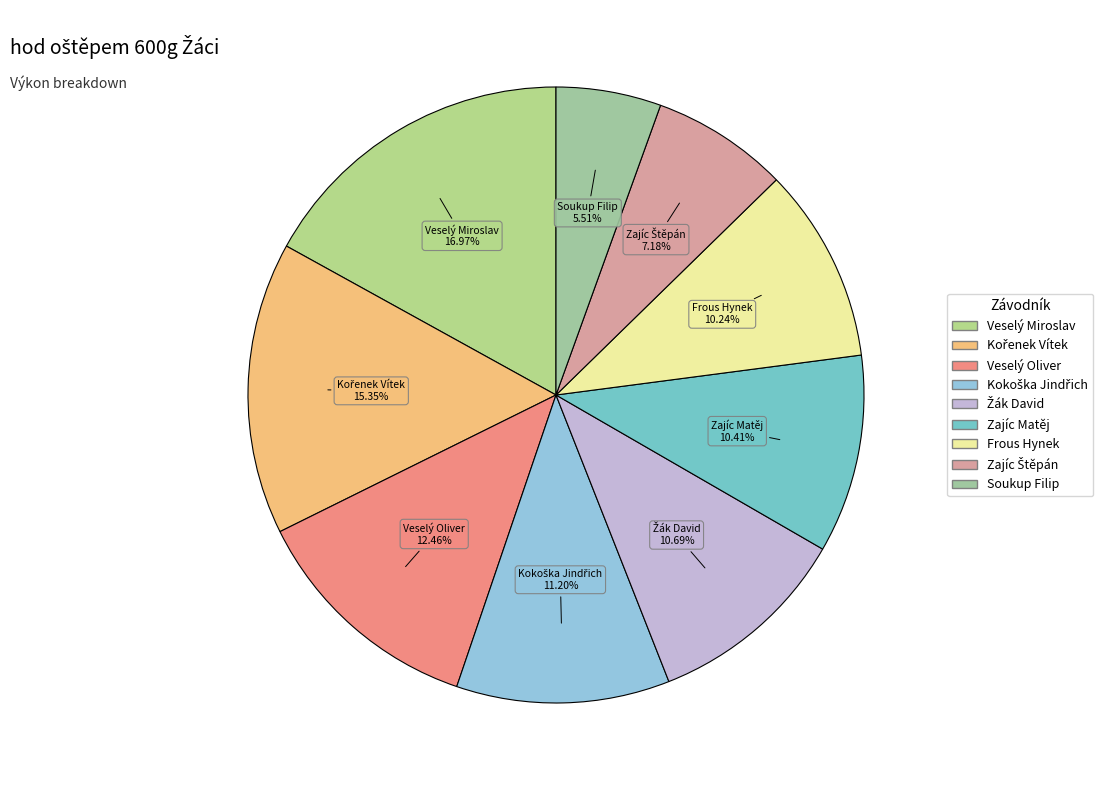

Is the sum of Veselý Oliver and Frous Hynek greater than half?

No